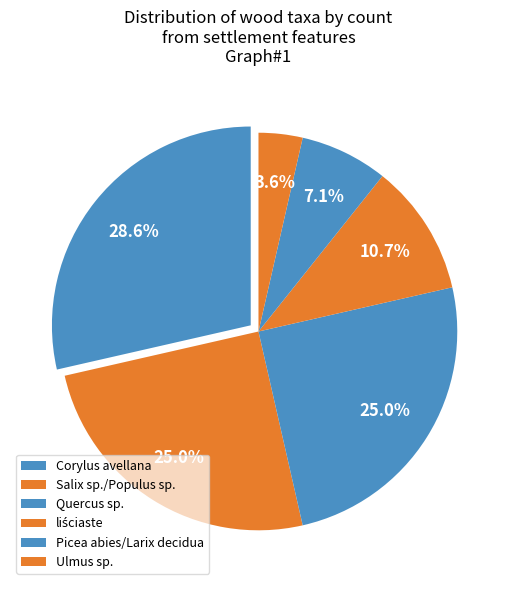

How many segments does this pie chart have?

6